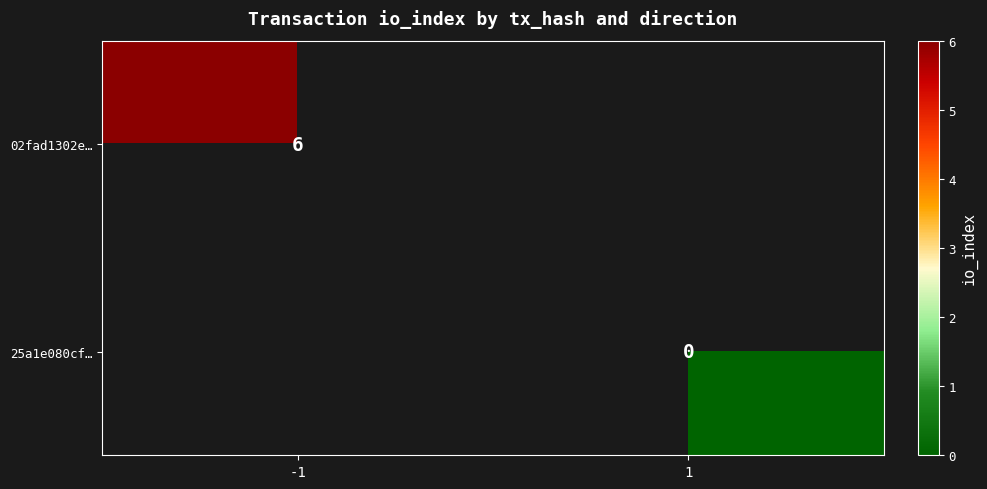

Which has a higher value, 1 or -1?

-1